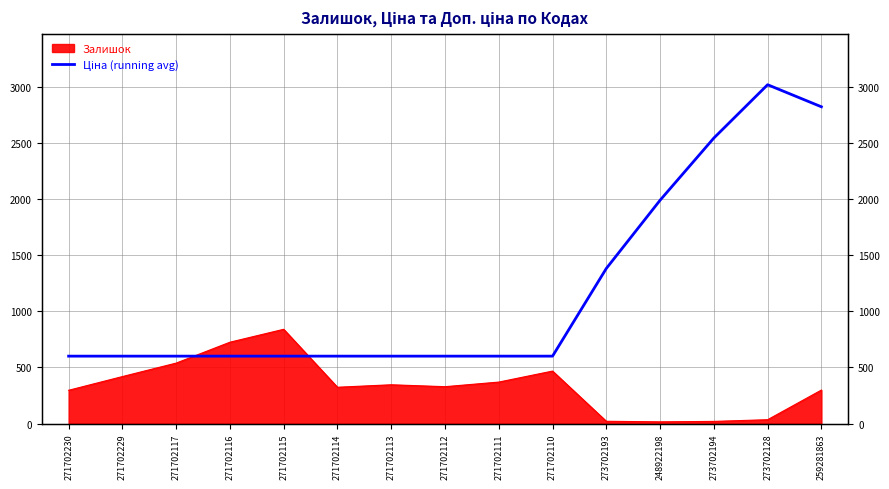

What is the ratio of the value at 248922198 to the value at 273702194?

0.8